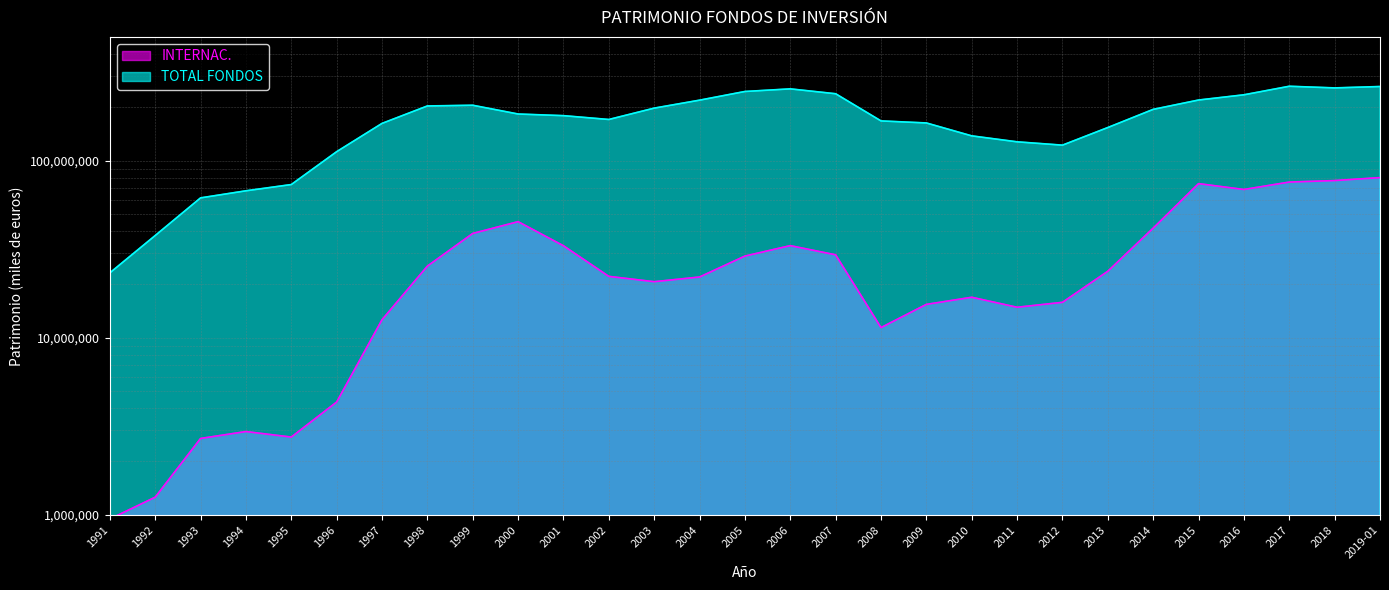

Rank the categories by INTERNAC. value from lowest to highest.

1991, 1992, 1993, 1995, 1994, 1996, 2008, 1997, 2011, 2009, 2012, 2010, 2003, 2004, 2002, 2013, 1998, 2005, 2007, 2001, 2006, 1999, 2014, 2000, 2016, 2015, 2017, 2018, 2019-01